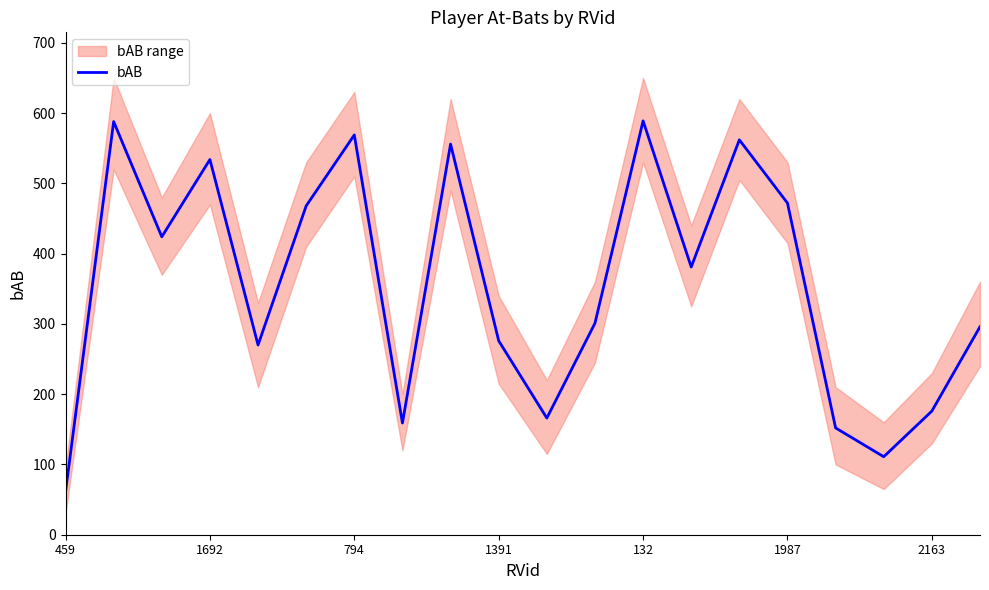

What is the difference between the maximum and minimum values?

528